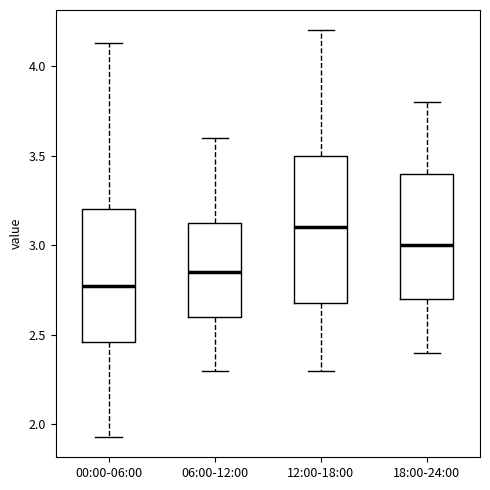

Which box's median line is the highest?

12:00-18:00